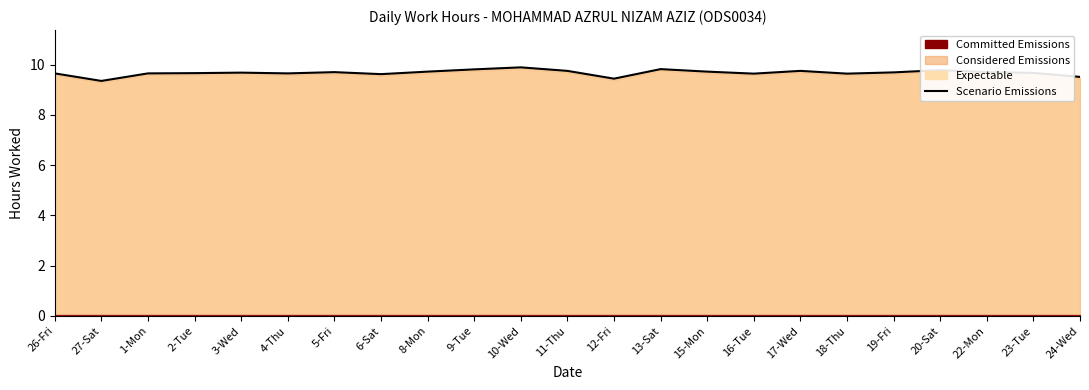

Does the chart have visible grid lines?

No